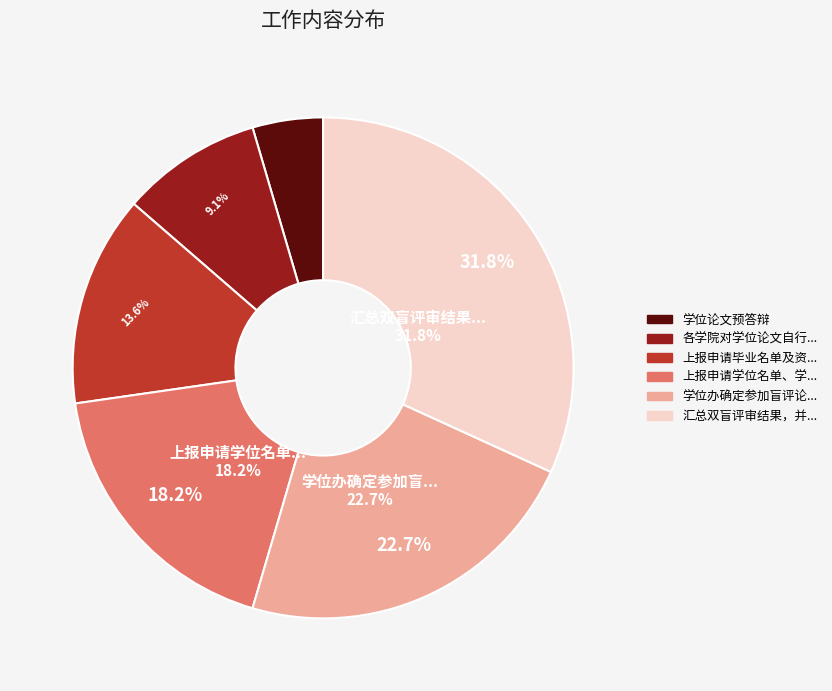

To the nearest percent, what portion does 各学院对学位论文自行检测 represent?

9%